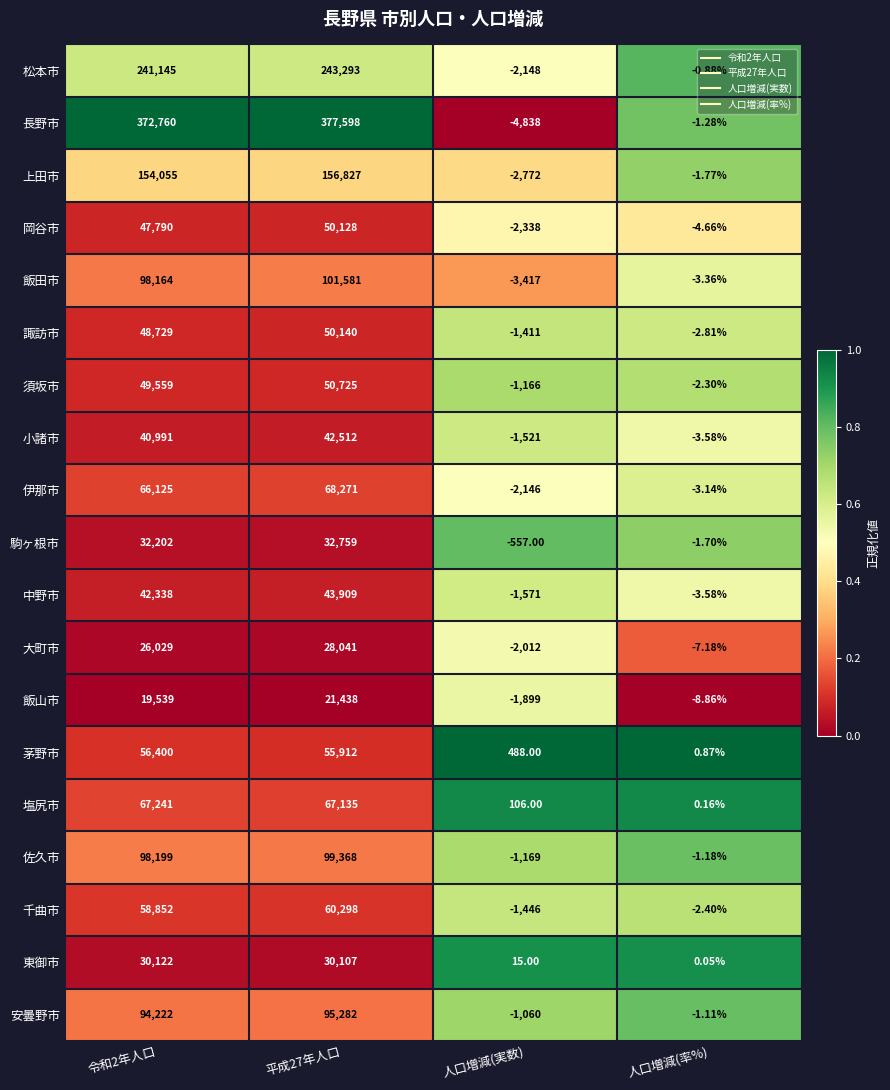

Rank the series by their maximum value, from highest to lowest.

長野市, 松本市, 上田市, 飯田市, 佐久市, 安曇野市, 伊那市, 塩尻市, 千曲市, 茅野市, 須坂市, 諏訪市, 岡谷市, 中野市, 小諸市, 駒ヶ根市, 東御市, 大町市, 飯山市